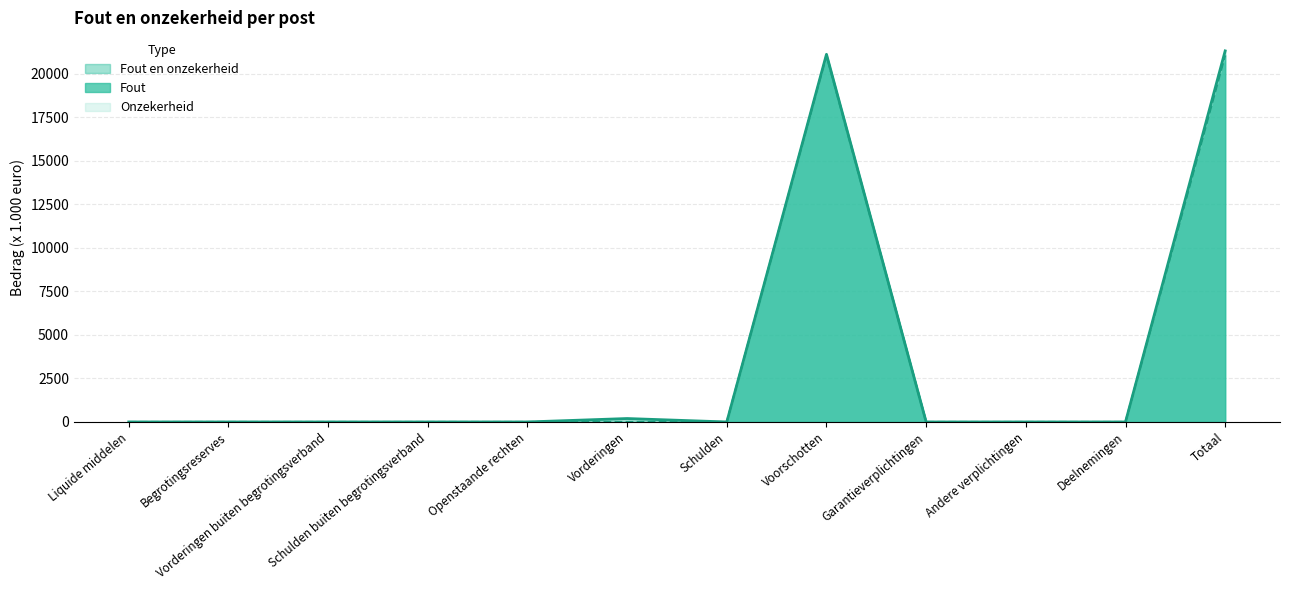

Is the value of Fout at Totaal greater than the value of Fout en onzekerheid at Vorderingen?

Yes